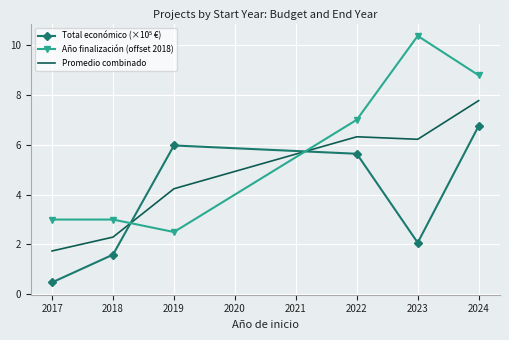

True or false: Promedio combinado and Año finalización (offset 2018) intersect in this chart.

True